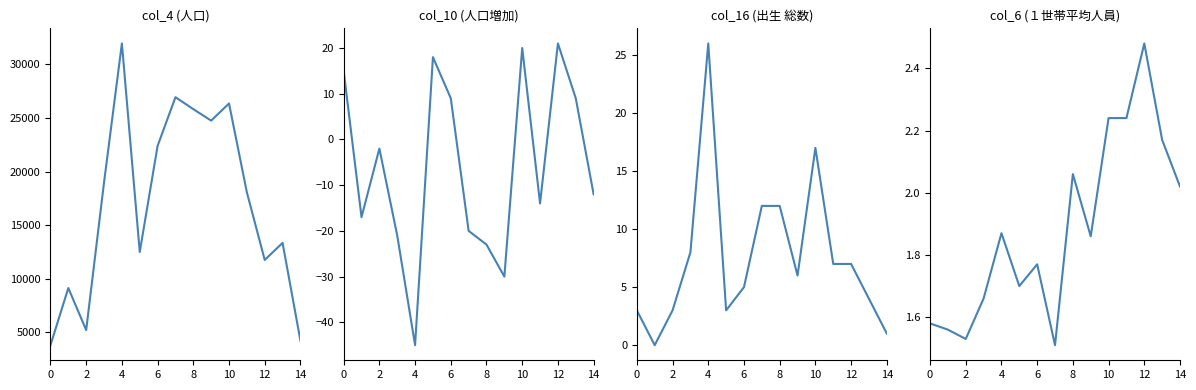

What is the average value of the col_6 (１世帯平均人員) series?

1.9